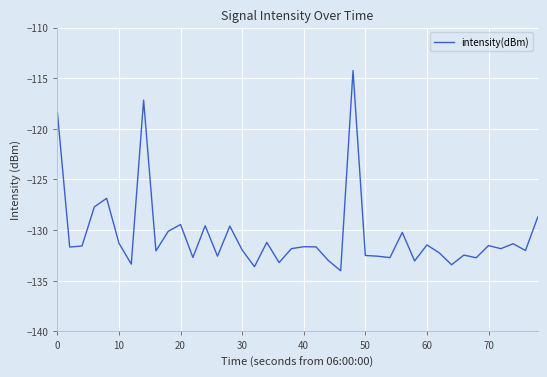

What is the difference between the maximum and minimum values?

19.8